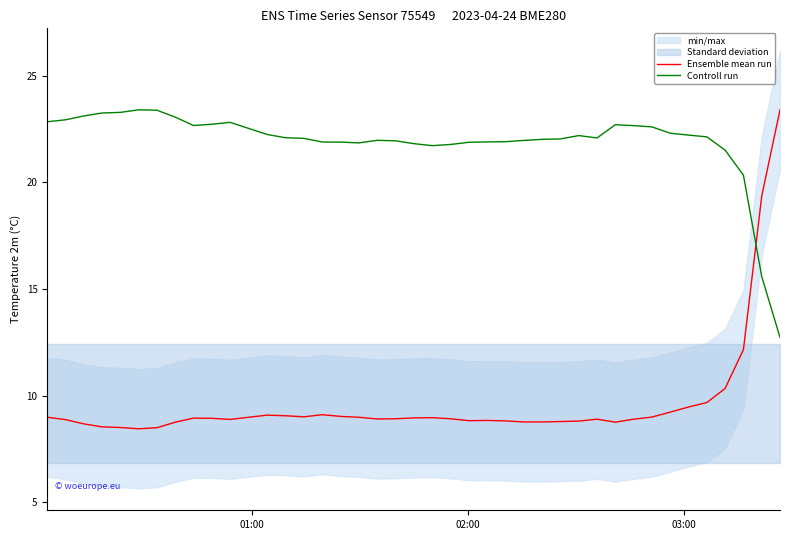

After their last crossing, which series has the higher values: Controll run or Ensemble mean run?

Ensemble mean run